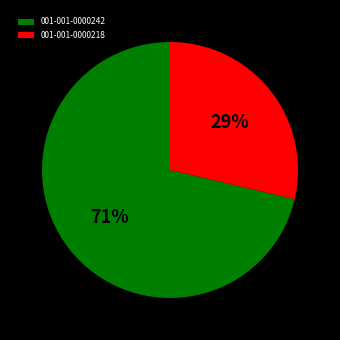

To the nearest percent, what portion does 001-001-0000218 represent?

29%